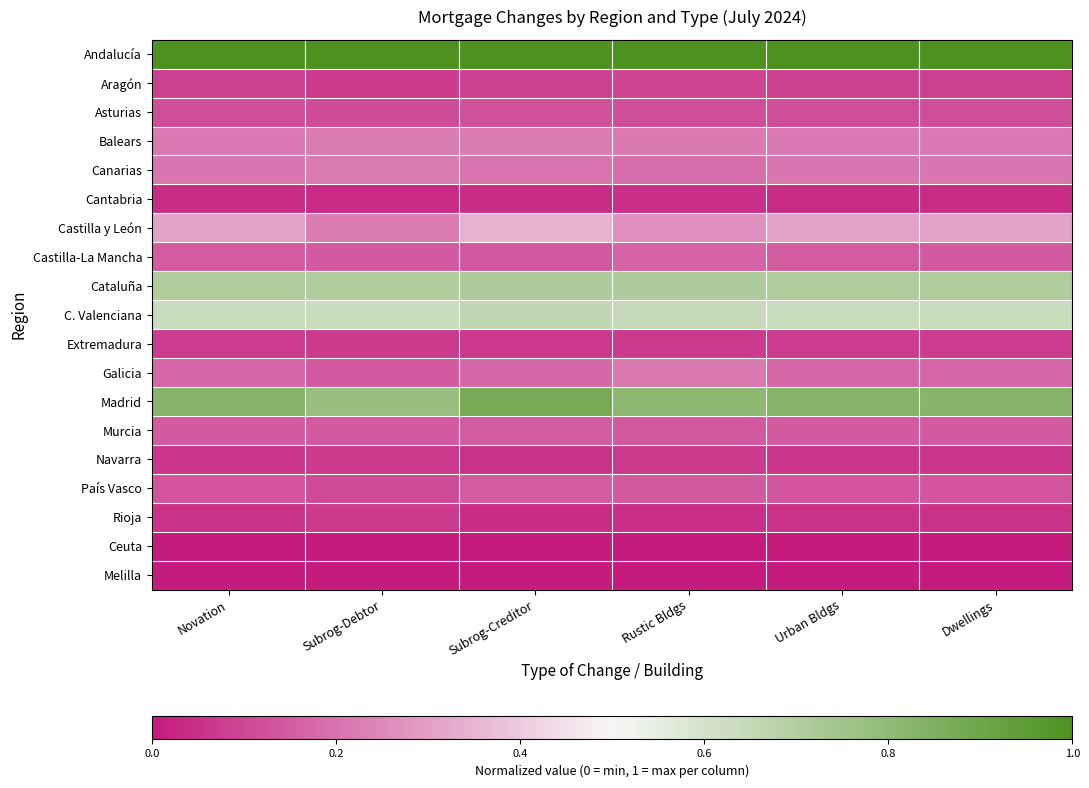

Which series changed the most between Subrog-Debtor and Dwellings?

Castilla y León